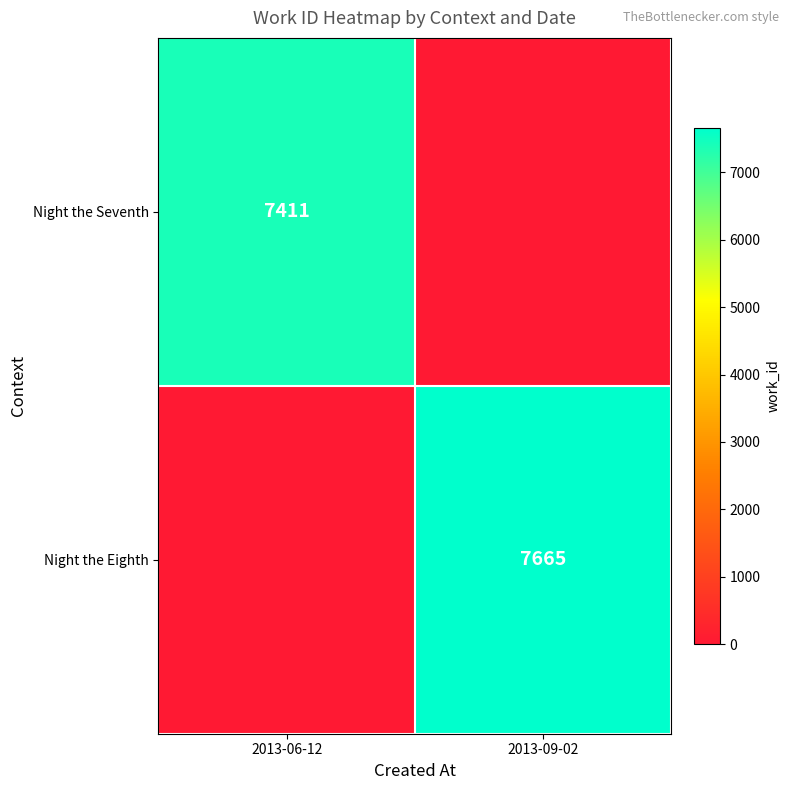

What is the difference between the highest and lowest values at 2013-06-12?

7411